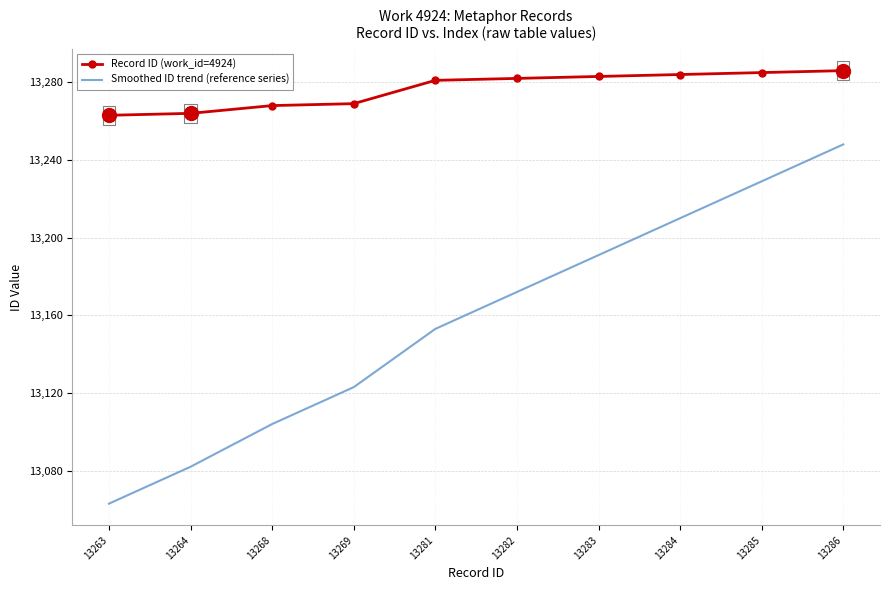

Reading left to right, extract all data points from this chart.

Record ID (work_id=4924): 13263=13263	13264=13264	13268=13268	13269=13269	13281=13281	13282=13282	13283=13283	13284=13284	13285=13285	13286=13286
Smoothed ID trend (reference series): 13263=13063	13264=13082	13268=13104	13269=13123	13281=13153	13282=13172	13283=13191	13284=13210	13285=13229	13286=13248